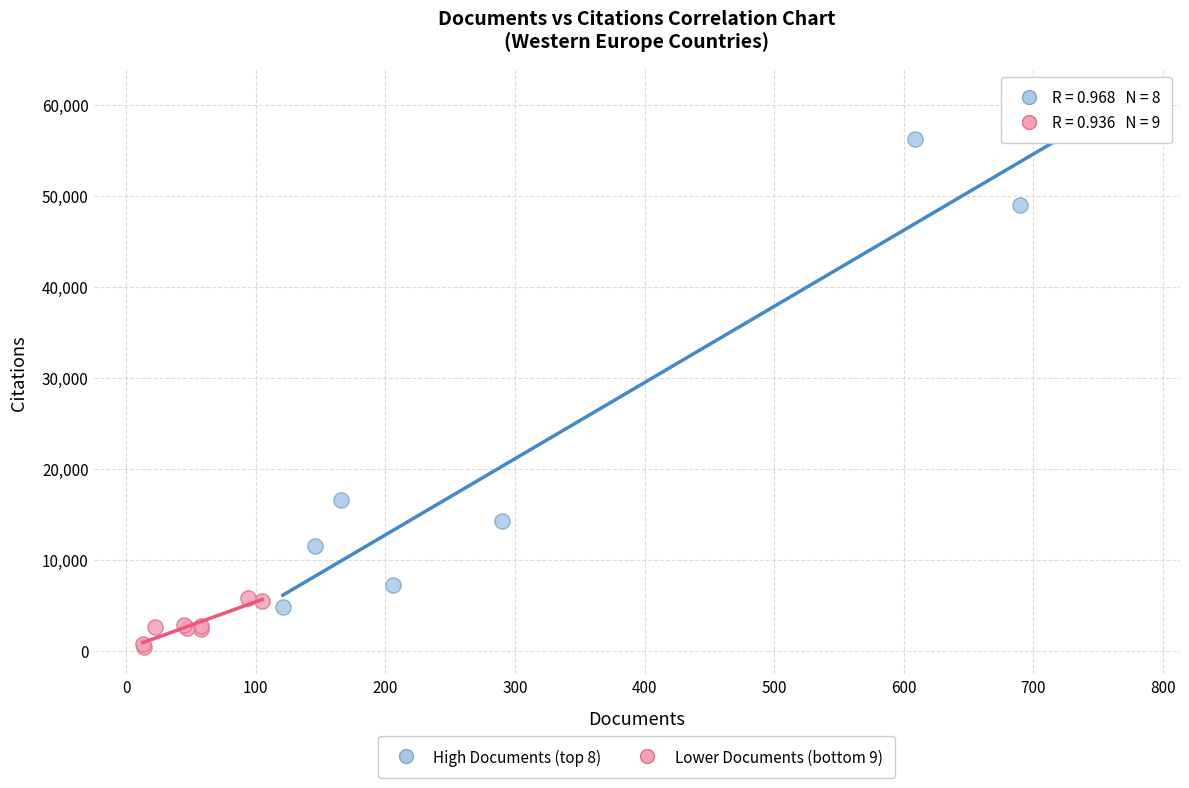

Which series contains the lowest Y value?

Lower Documents (bottom 9)